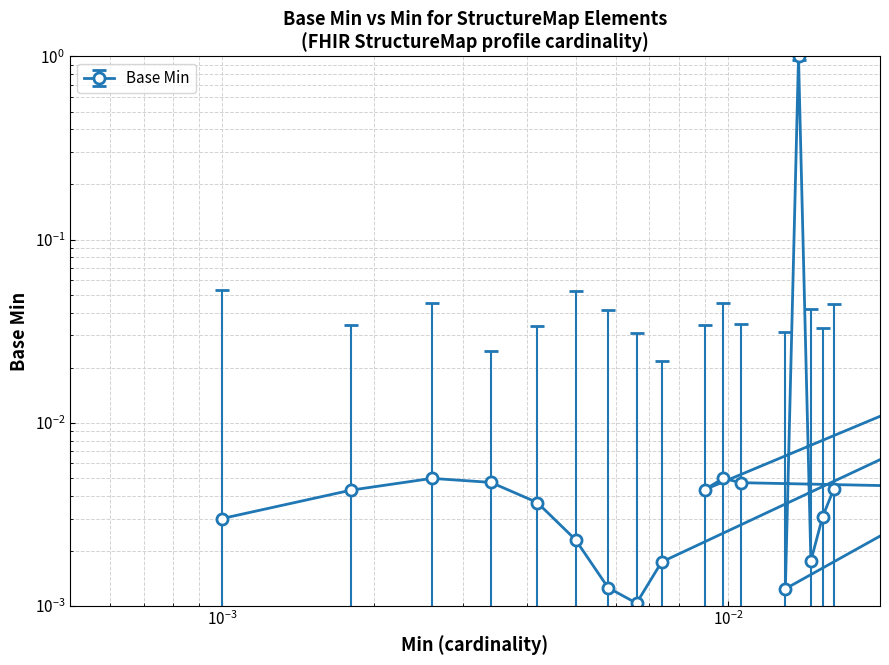

Is this an area chart (filled region under the line)?

No